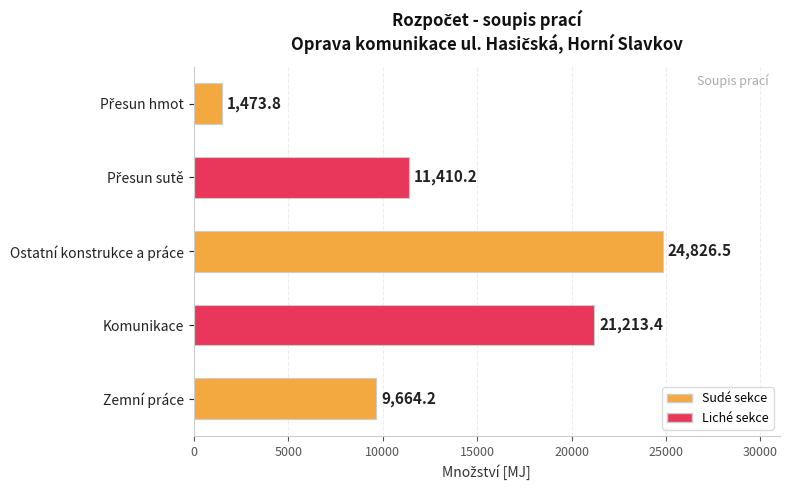

What is the smallest value displayed?

1473.8